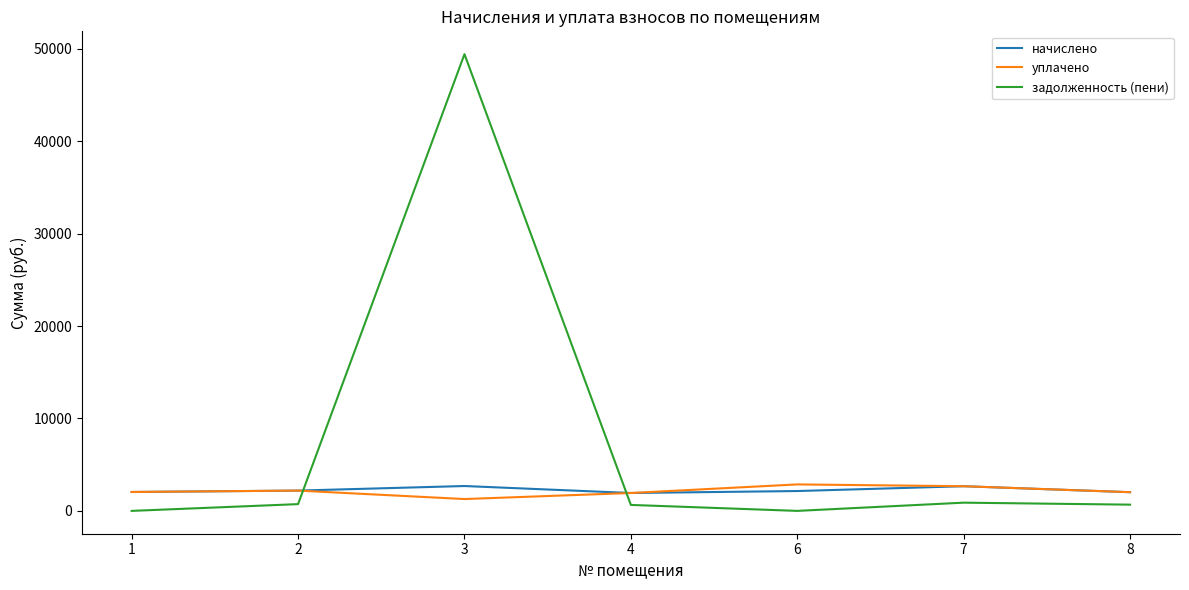

The задолженность (пени) series shows 0.0 at 6. True or false?

True